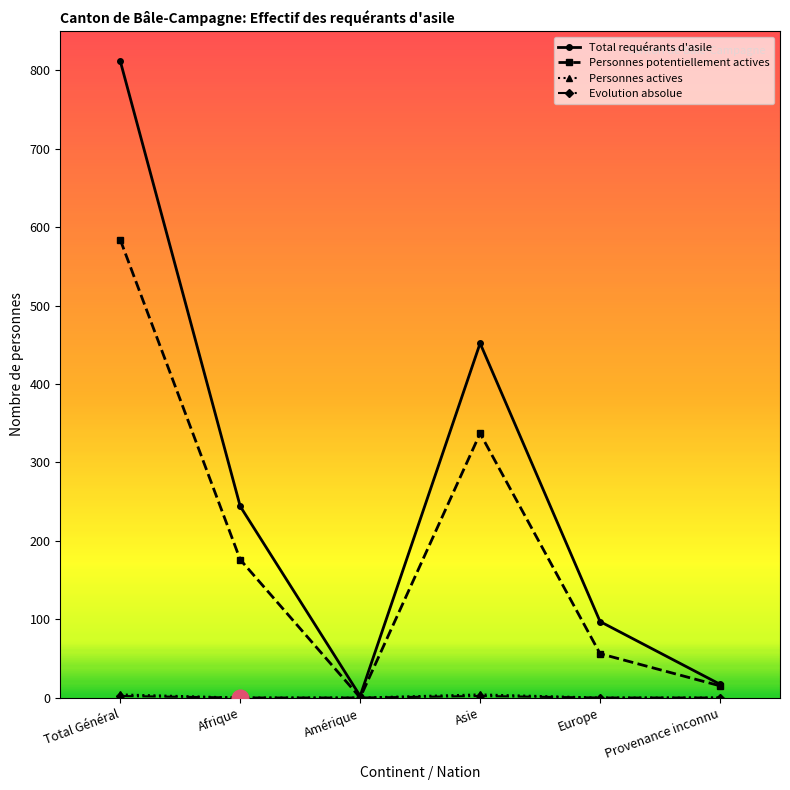

At how many categories does at least one series exceed 199?

3